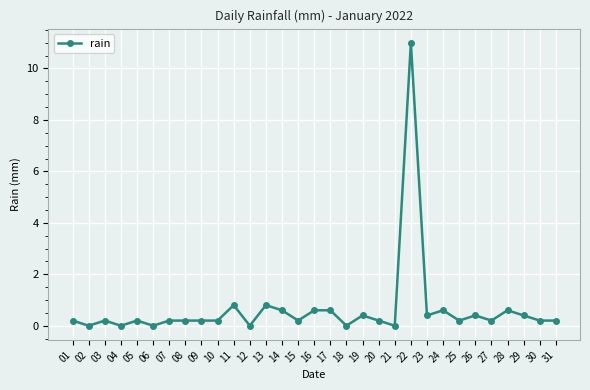

Where is the first local maximum?

03